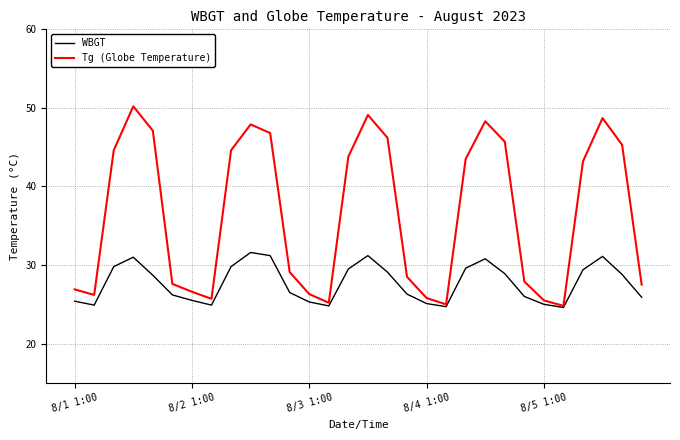

Which series has the widest spread of values?

Tg (Globe Temperature)